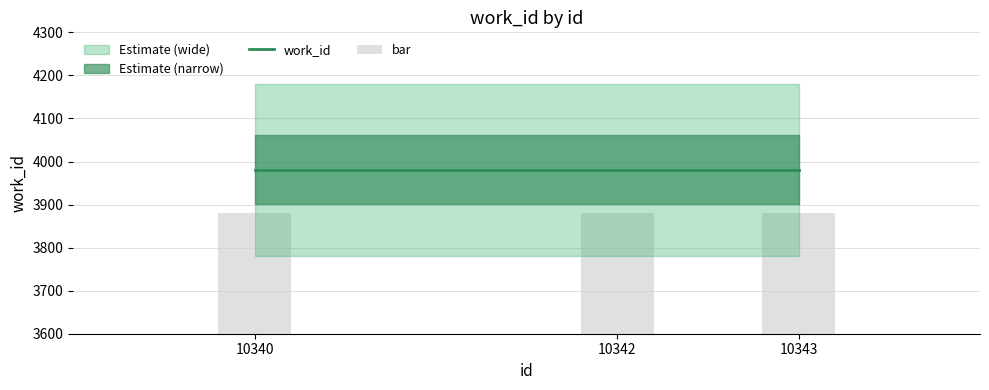

Where is work_id nearest to the value 3981?

10340